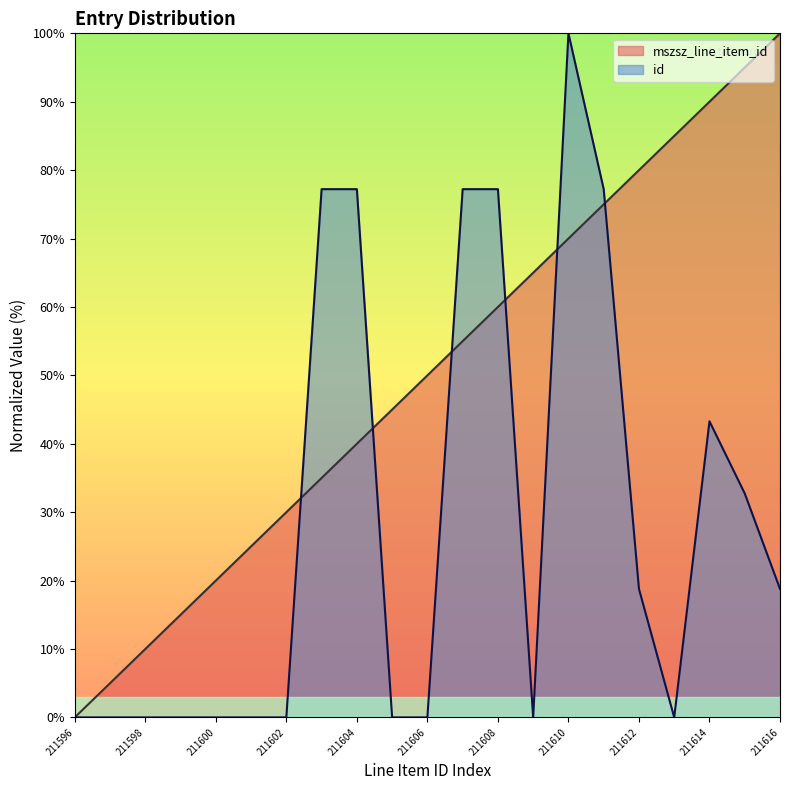

True or false: id and mszsz_line_item_id intersect in this chart.

True